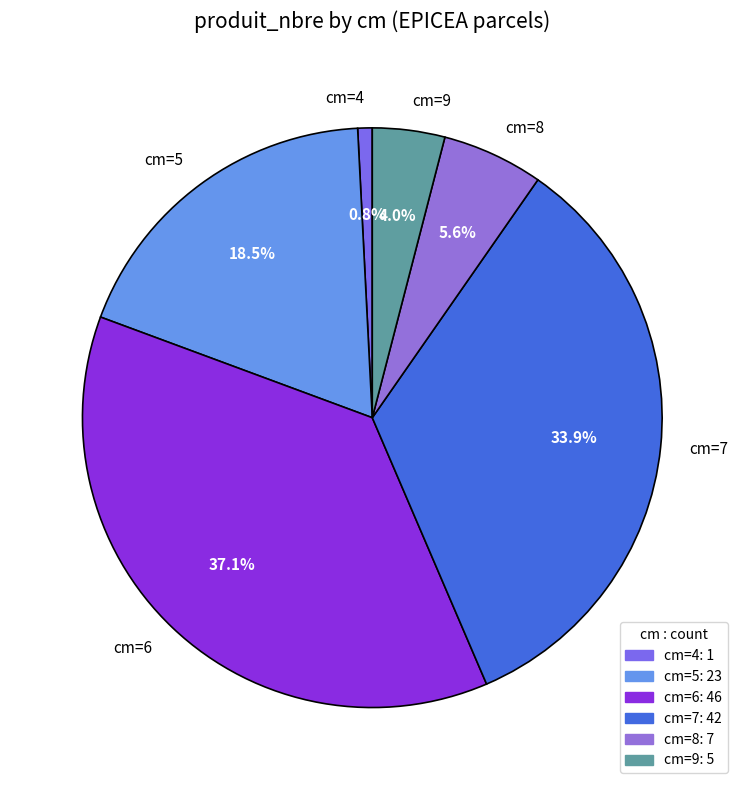

Combined, what portion of the pie is cm=8 and cm=6?

42.7%